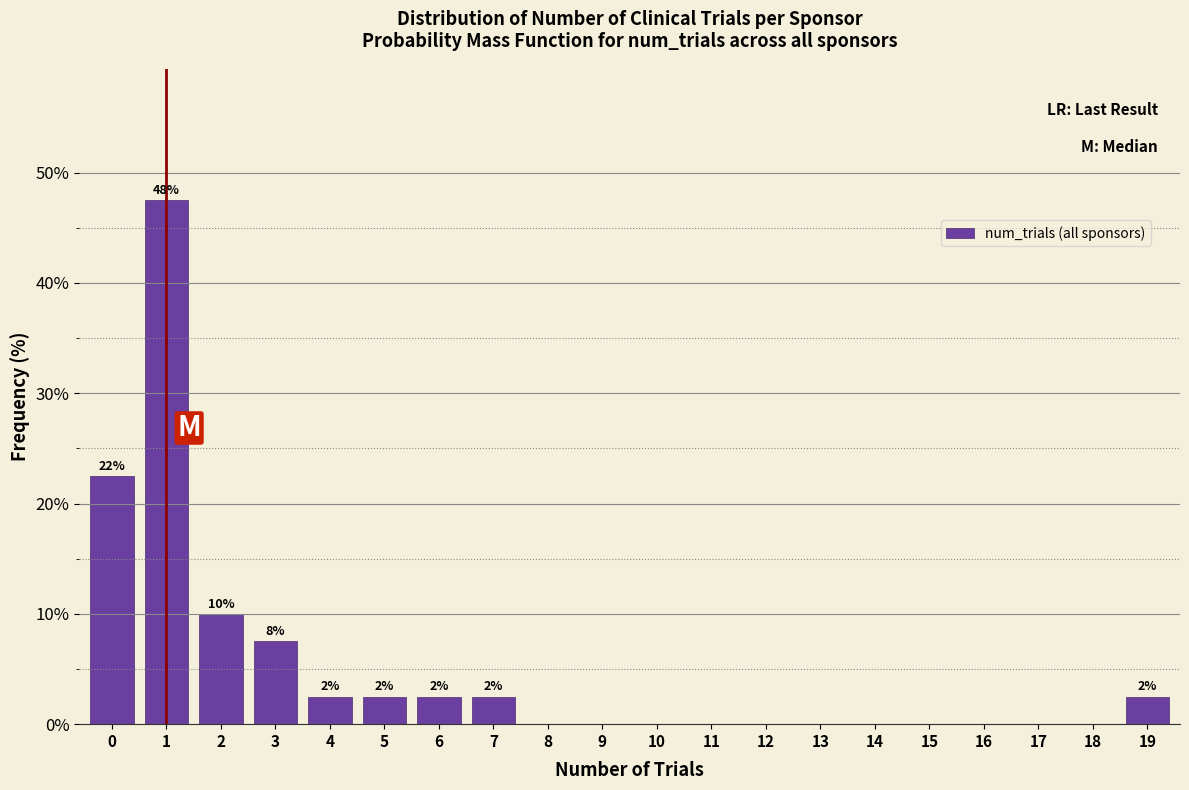

Reading left to right, transcribe all the data shown in this chart.

0=22.5	1=47.5	2=10.0	3=7.5	4=2.5	5=2.5	6=2.5	7=2.5	8=0.0	9=0.0	10=0.0	11=0.0	12=0.0	13=0.0	14=0.0	15=0.0	16=0.0	17=0.0	18=0.0	19=2.5